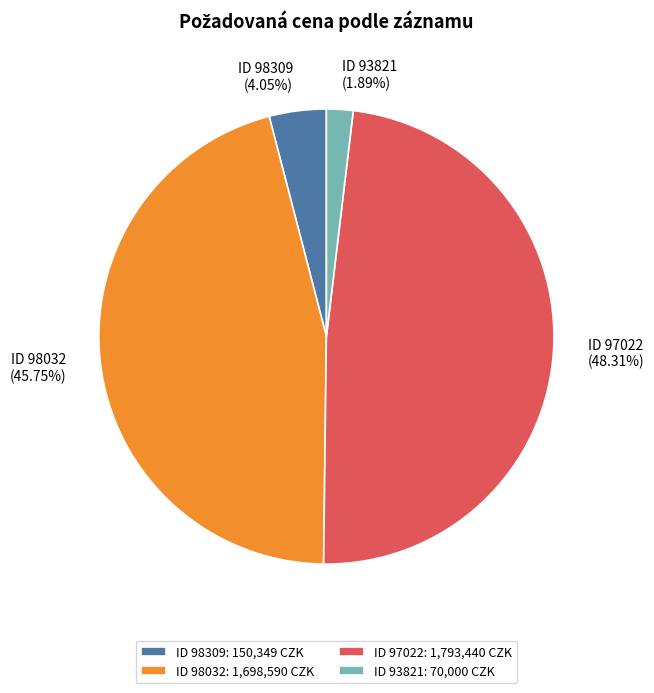

Approximately how many times larger is the value at ID 98032: 1,698,590 CZK compared to ID 98309: 150,349 CZK?

11.3